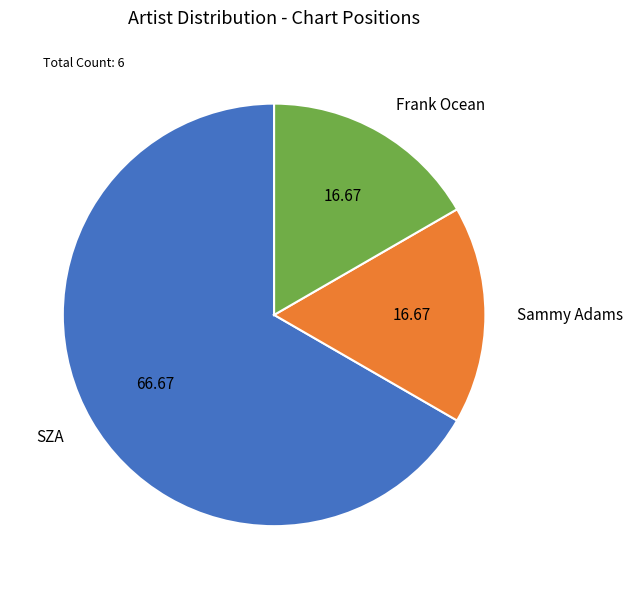

Is the sum of SZA and Sammy Adams greater than half?

Yes